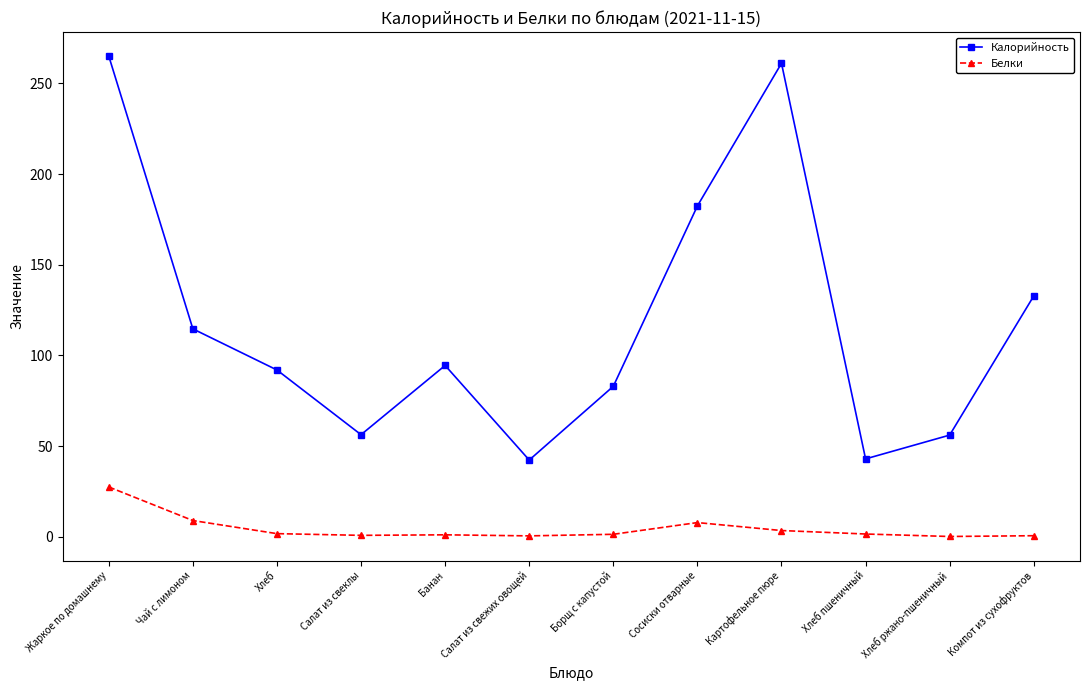

Is it true that Калорийность equals 56.3 at Салат из свеклы?

True